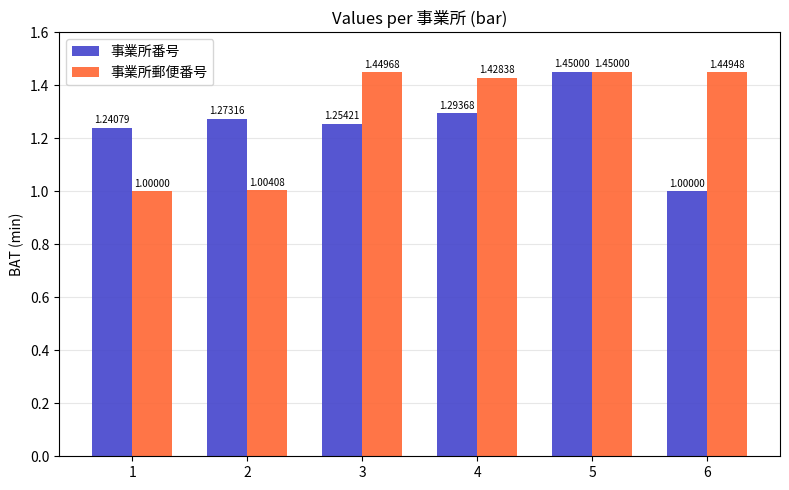

How many distinct data groups are displayed?

2